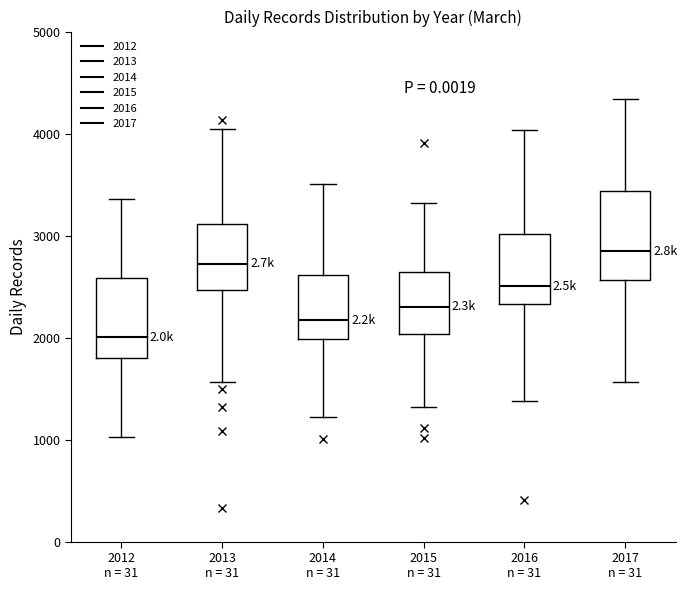

Reading left to right, transcribe this box plot: for each box, give where its median line is, the range the box spans, and where its two whiskers end, as read against the y-axis. The values are not printed on the chart, so give them approximately, as read against the axis.

2012 n = 31: median 2000, box 1800 to 2600, whiskers 1000 to 3400
2013 n = 31: median 2700, box 2500 to 3100, whiskers 1600 to 4000
2014 n = 31: median 2200, box 2000 to 2600, whiskers 1200 to 3500
2015 n = 31: median 2300, box 2000 to 2600, whiskers 1300 to 3300
2016 n = 31: median 2500, box 2300 to 3000, whiskers 1400 to 4000
2017 n = 31: median 2800, box 2600 to 3400, whiskers 1600 to 4300